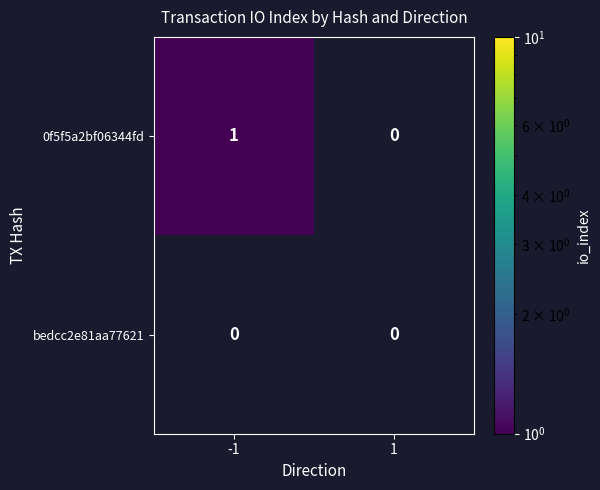

Which series has the largest total across all categories?

0f5f5a2bf06344fd